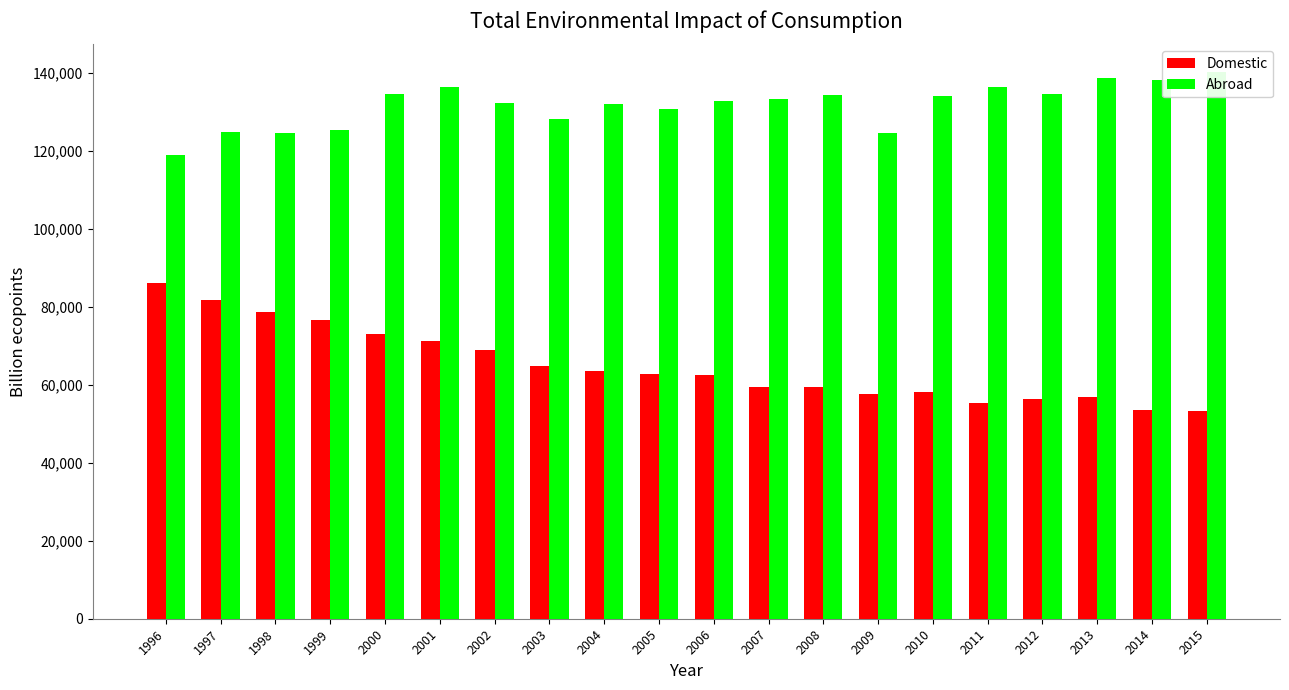

Is it true that Abroad equals 35041.2 at 2003?

False